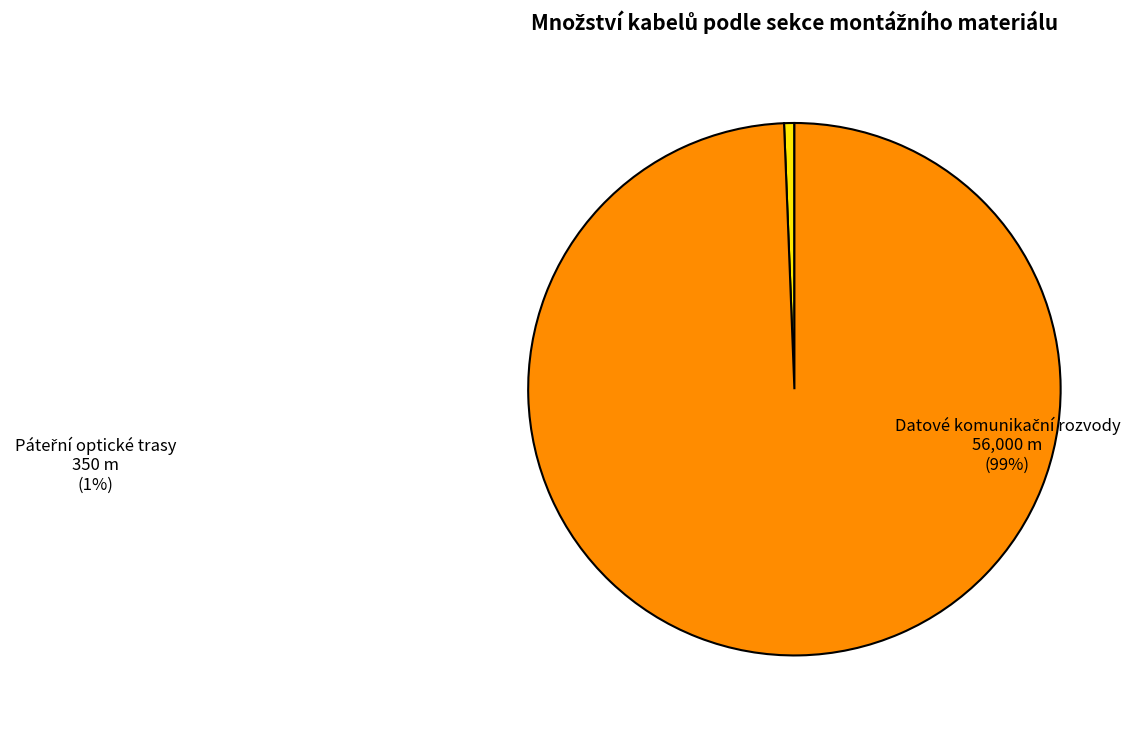

Count the number of slices in the pie.

2